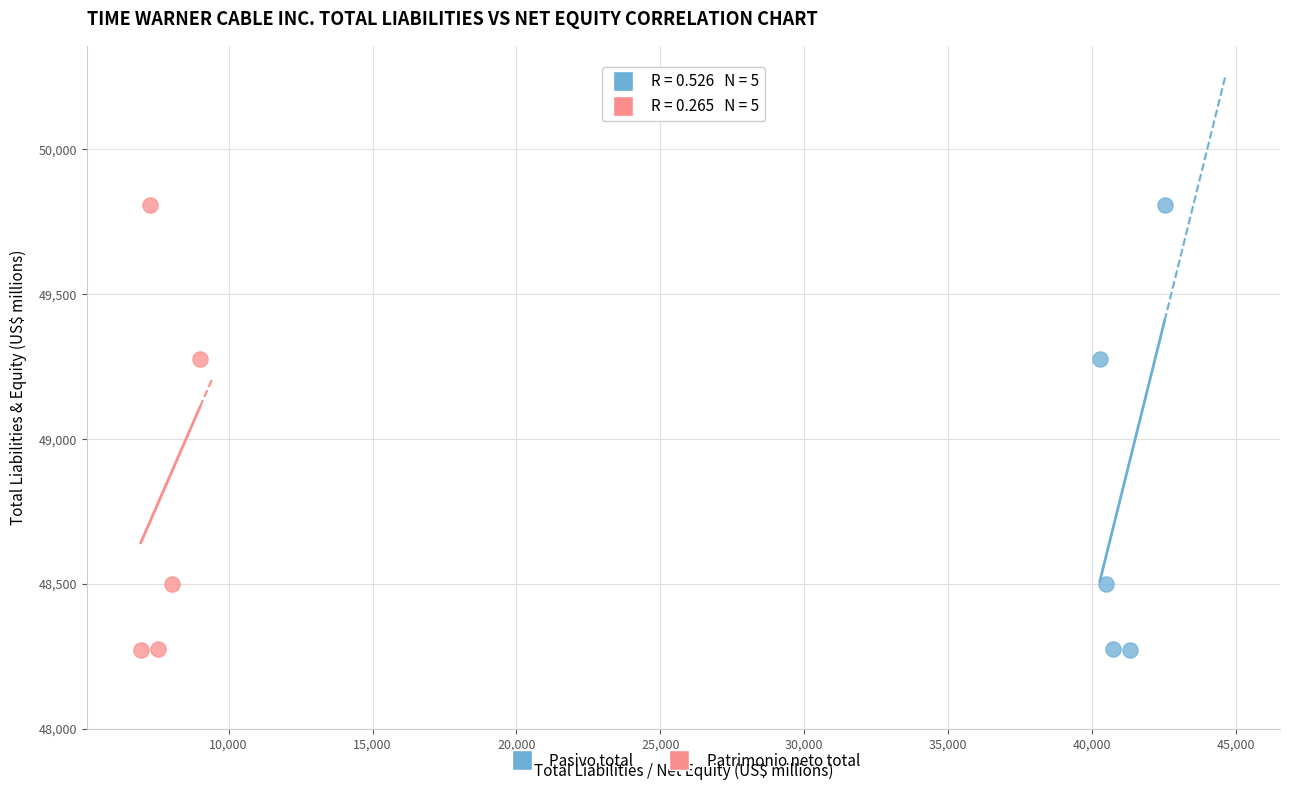

What are all the series names shown in the legend?

Pasivo total, Patrimonio neto total